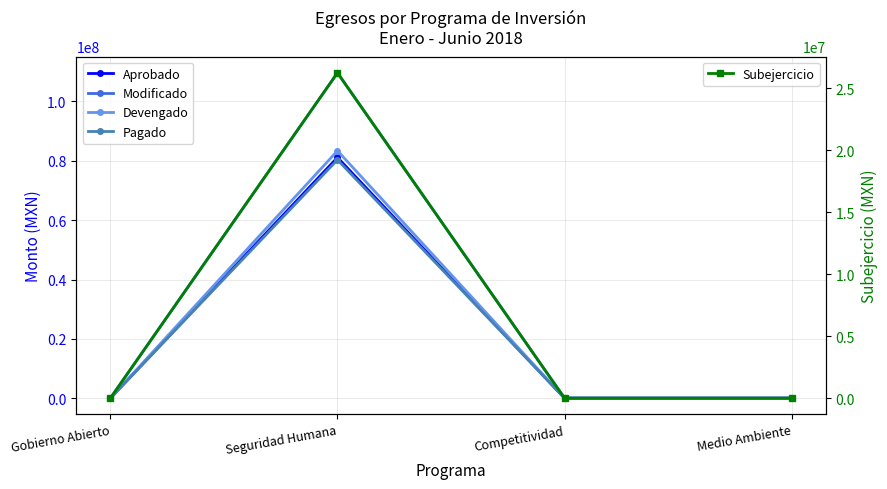

Is it true that Subejercicio equals 26256180.7 at Seguridad Humana?

True